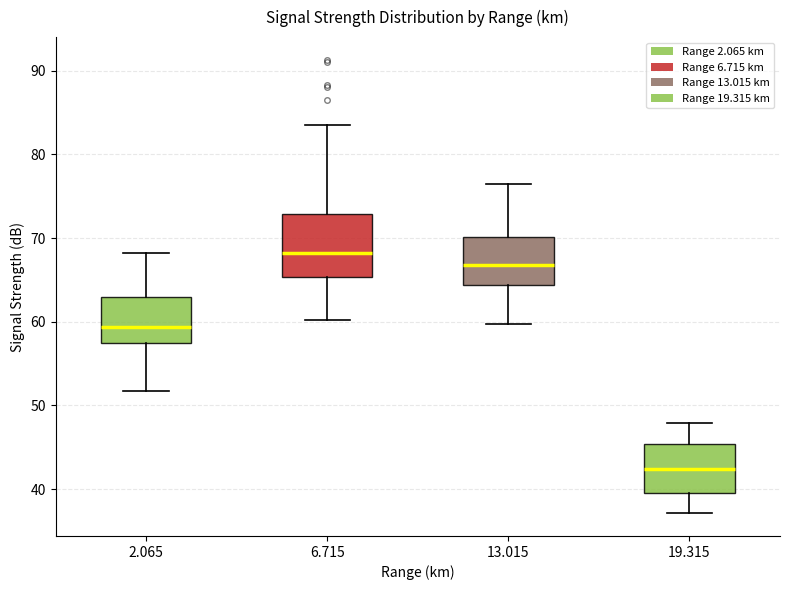

Reading left to right, transcribe this box plot: for each box, give where its median line is, the range the box spans, and where its two whiskers end, as read against the y-axis. The values are not printed on the chart, so give them approximately, as read against the axis.

2.065: median 59, box 58 to 63, whiskers 52 to 68
6.715: median 68, box 65 to 73, whiskers 60 to 84
13.015: median 67, box 64 to 70, whiskers 60 to 77
19.315: median 42, box 40 to 45, whiskers 37 to 48